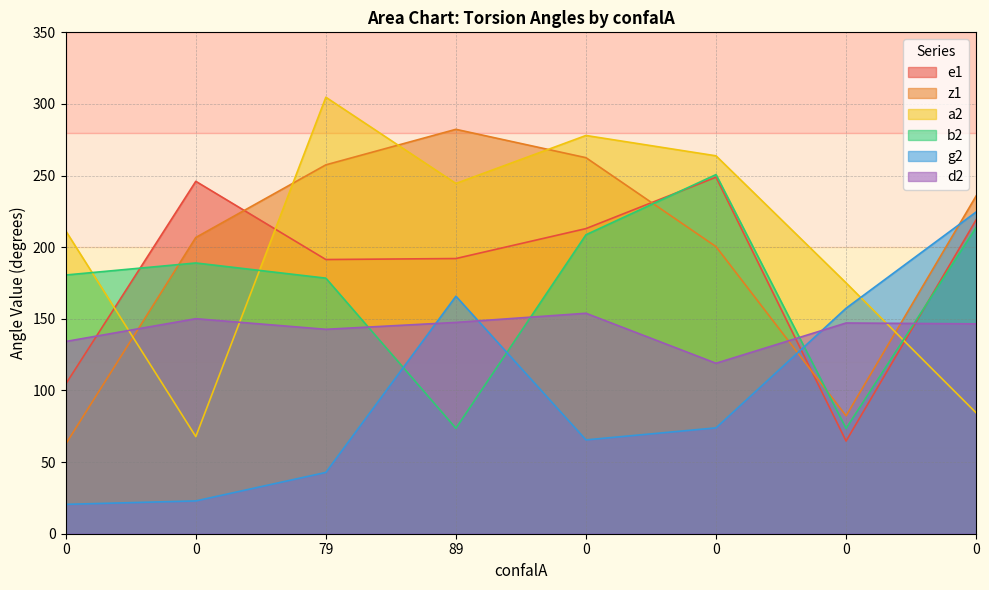

What are all the series names shown in the legend?

e1, z1, a2, b2, g2, d2